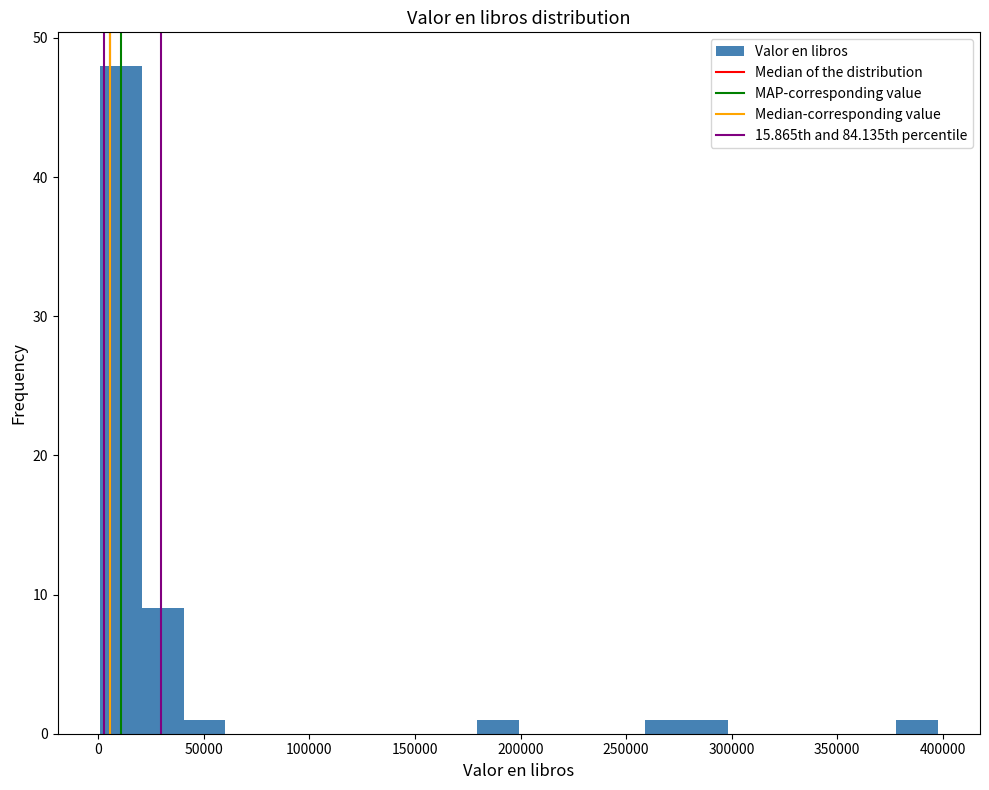

Around what value on the x-axis is the tallest bar? Give the approximate position of its centre, as read against the axis.

10000